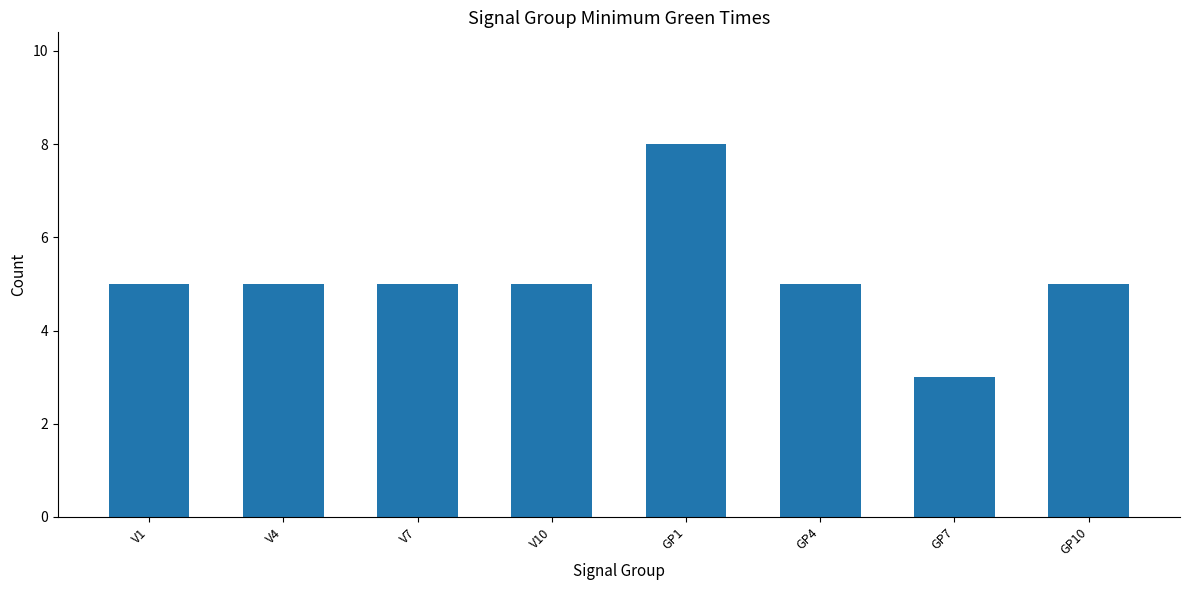

Approximately how many times larger is the value at V7 compared to GP4?

1.0